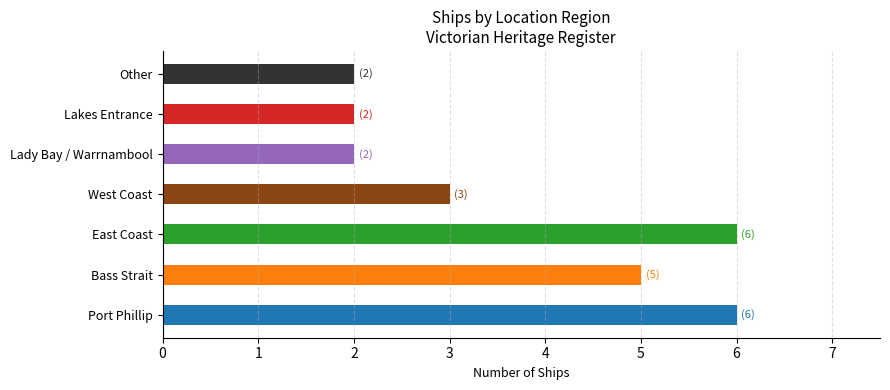

What is the difference between the maximum and second lowest values?

4